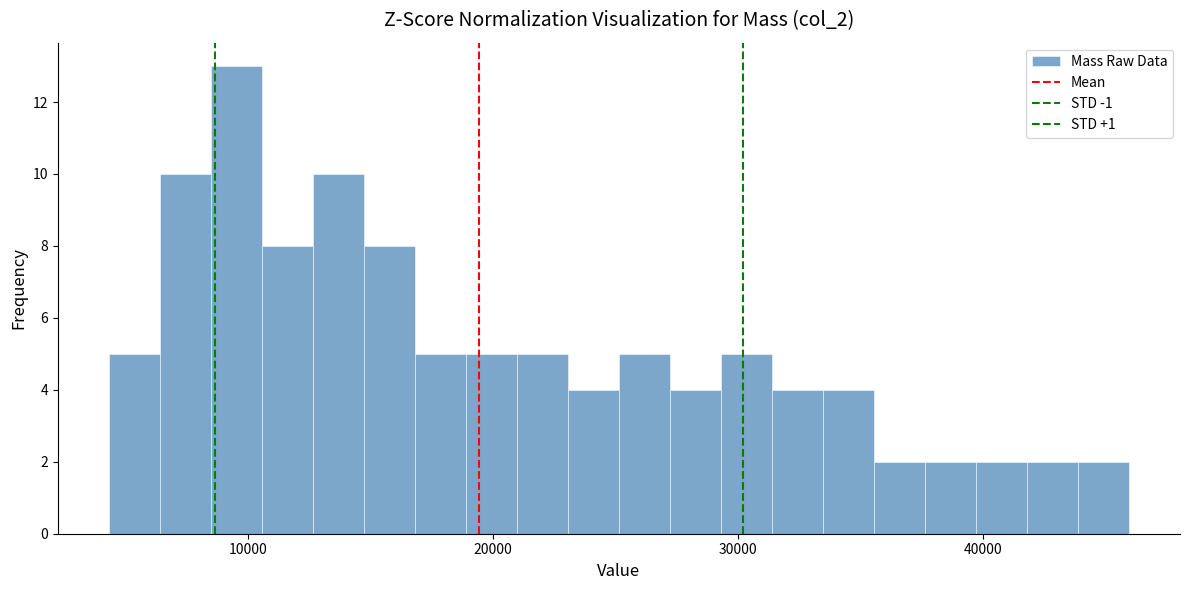

Read against the x-axis, roughly where is the centre of the tallest bar?

10000